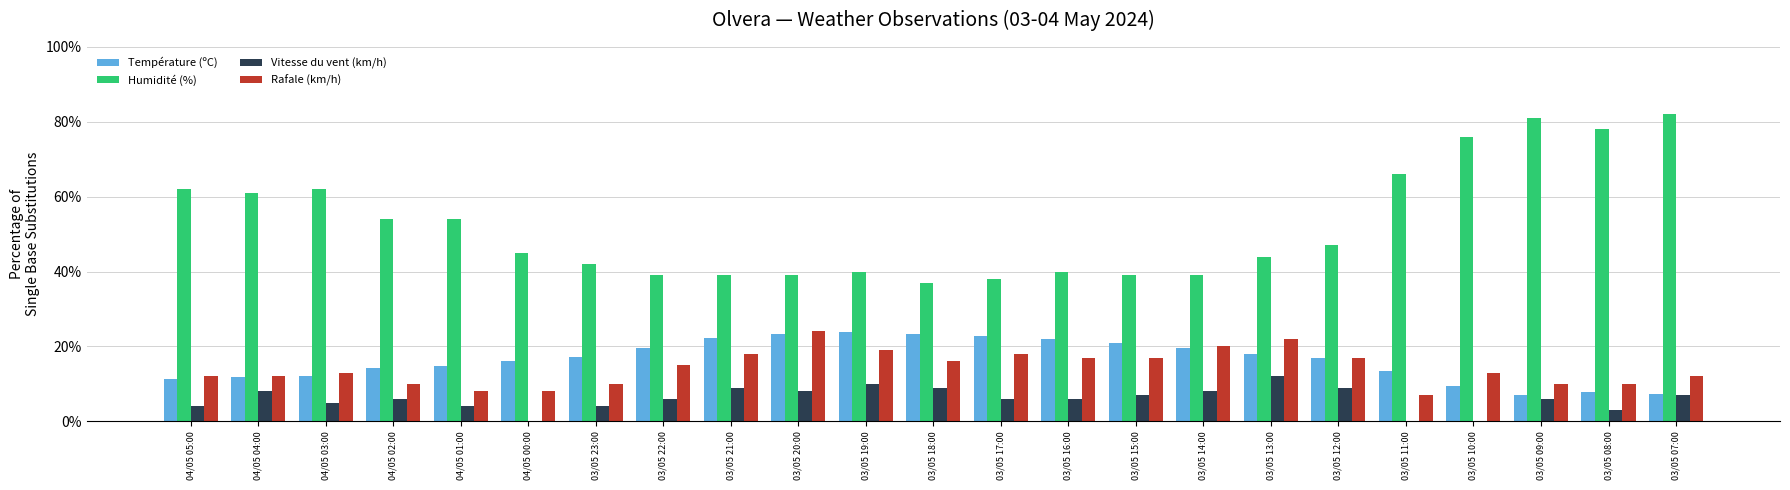

What position from the left is 03/05 14:00?

16